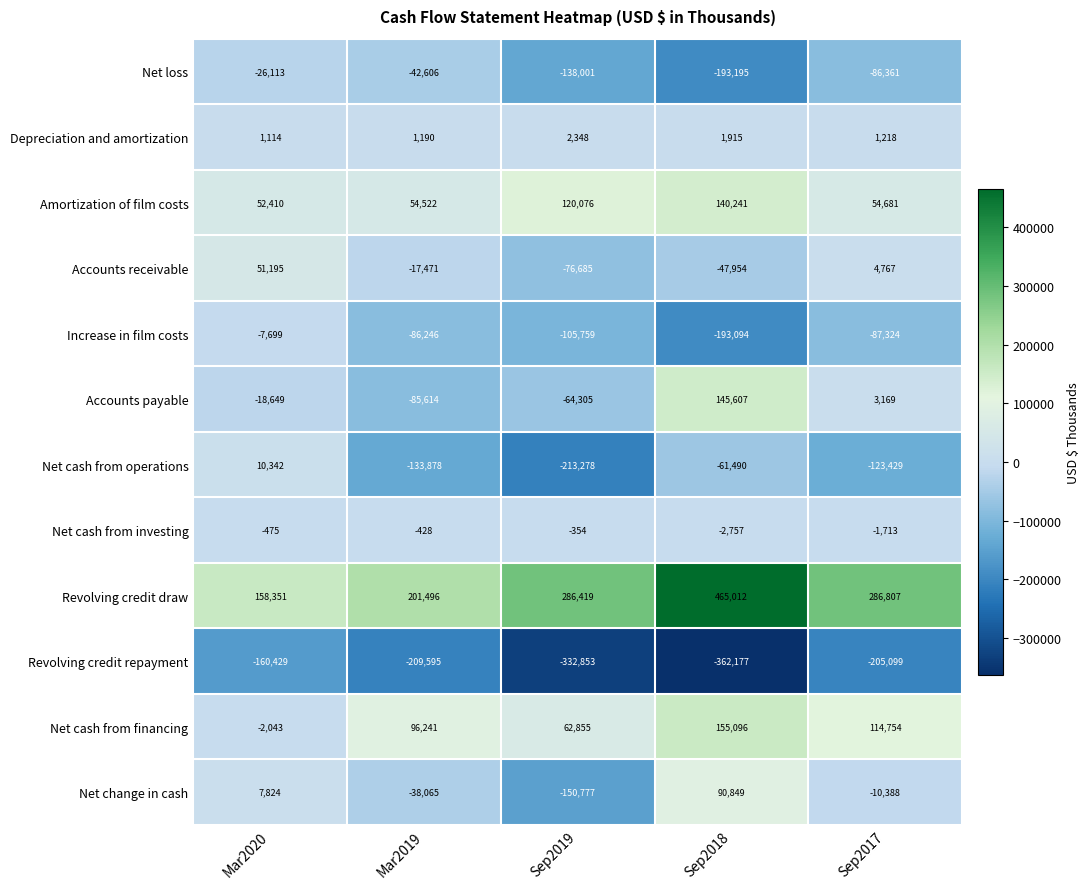

At which label is Revolving credit draw closest to 311681?

Sep2017